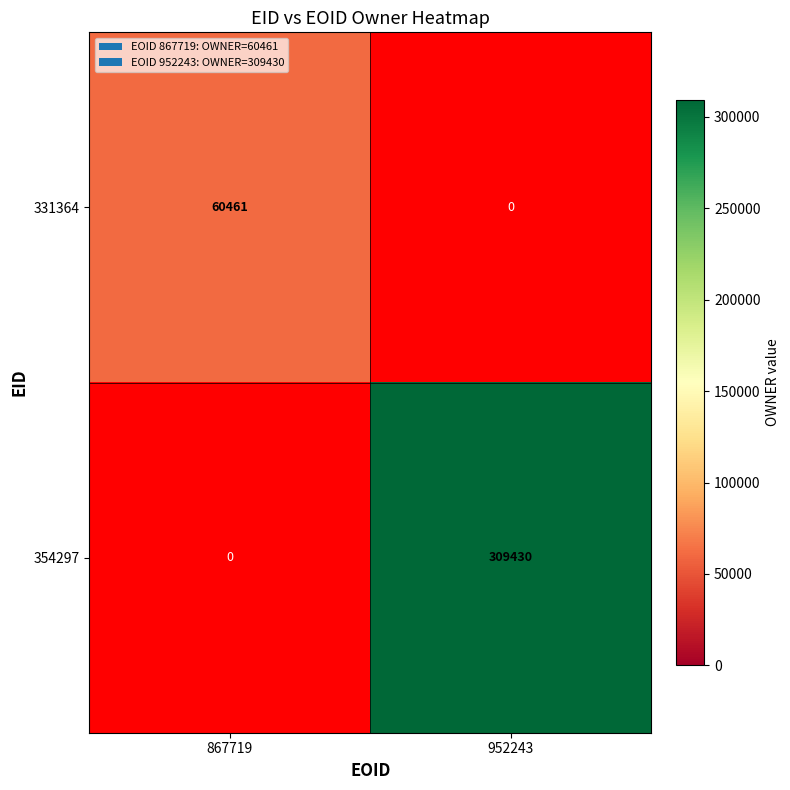

How many positive values does the 354297 series have?

1